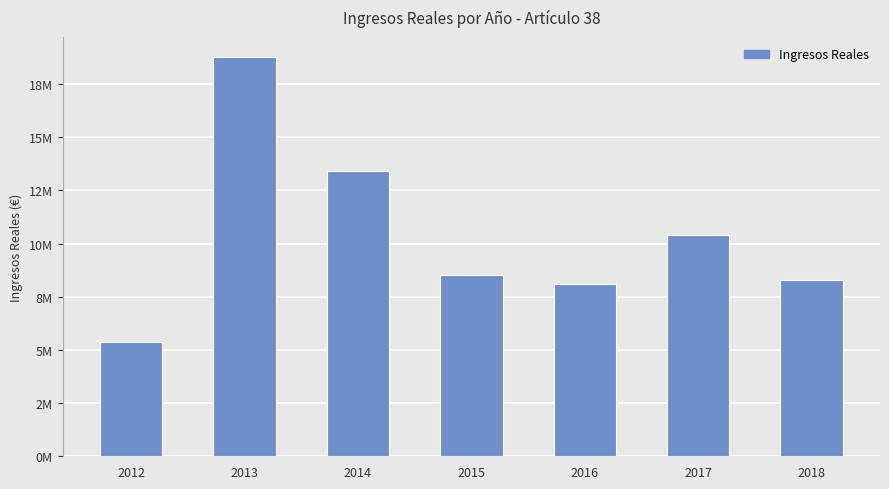

The chart shows a value of 11009521.7 at 2016. True or false?

False